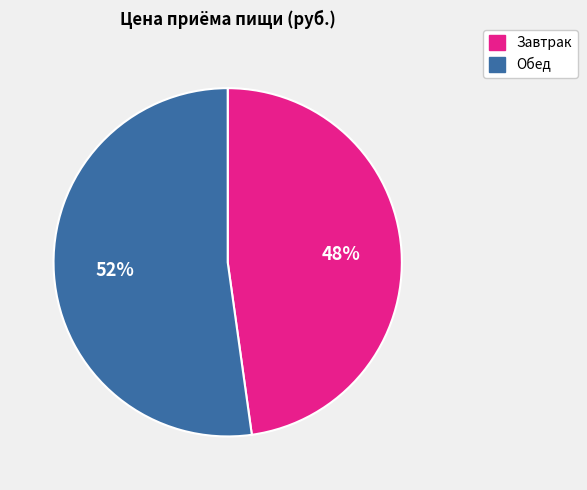

Which slice is the smallest?

Завтрак